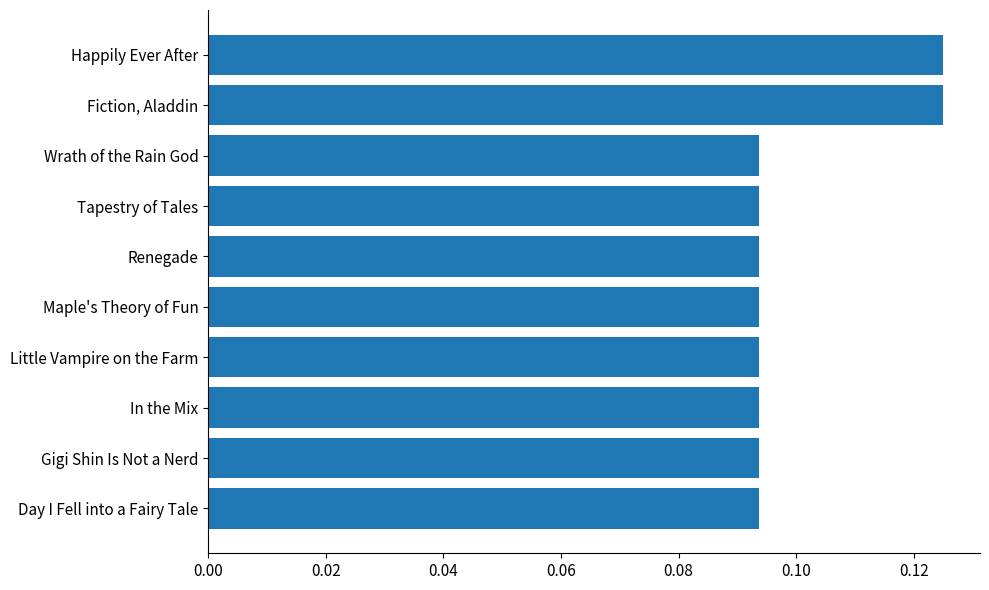

Does the chart contain any negative values?

No